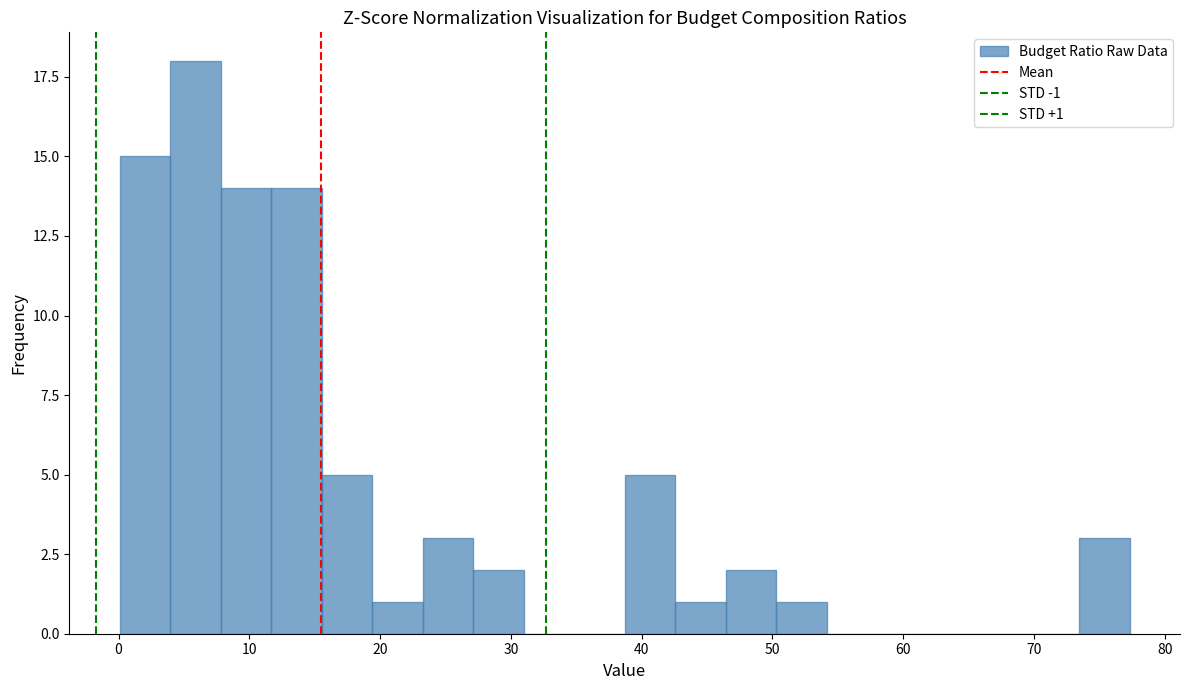

Around what value on the x-axis is the tallest bar? Give the approximate position of its centre, as read against the axis.

6